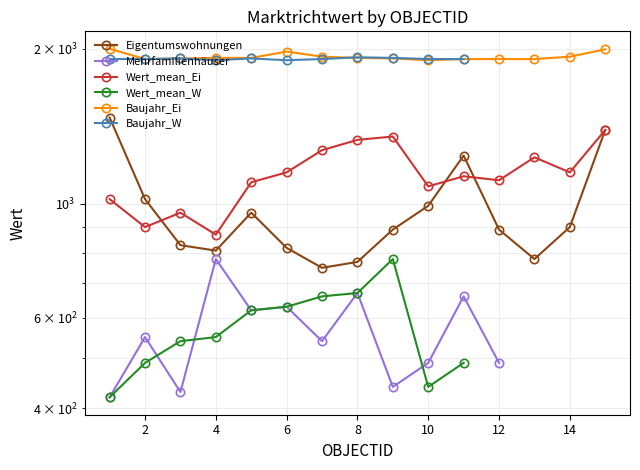

What is the spread (max minus min) of values at 12?

1420.0